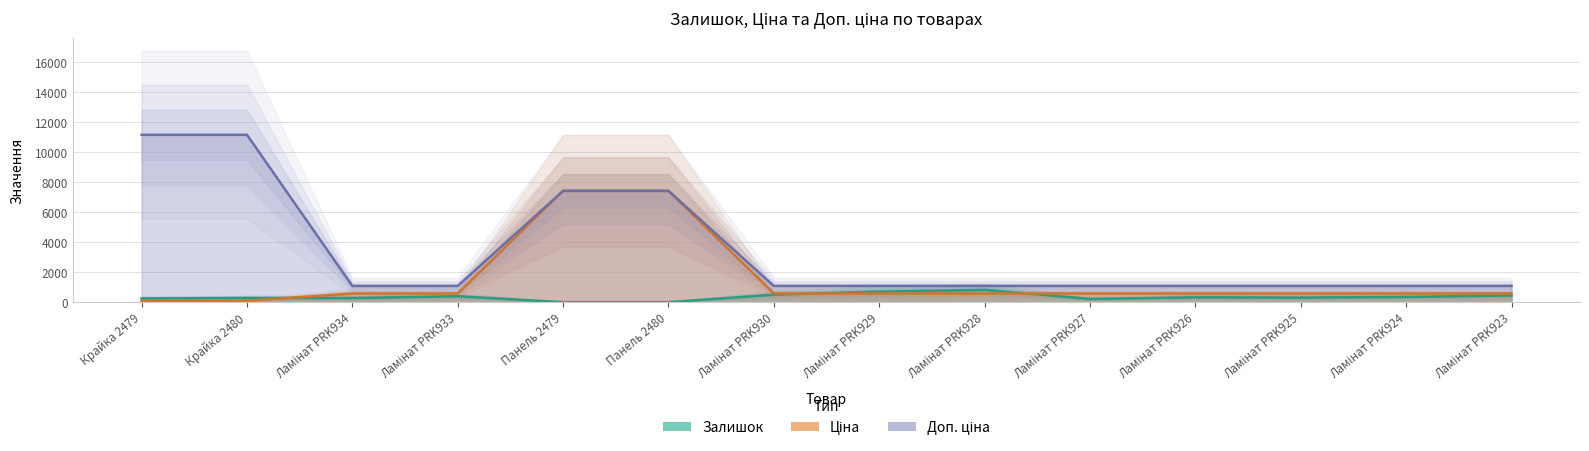

Rank the series by their maximum value, from highest to lowest.

Доп. ціна, Ціна, Залишок